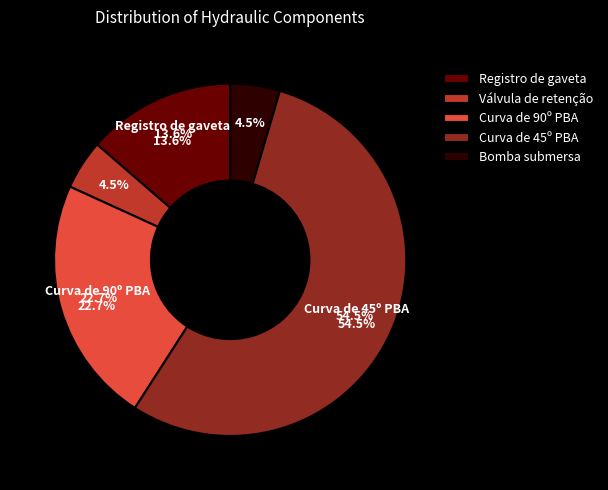

Rank the categories by value from highest to lowest.

Curva de 45º PBA, Curva de 90º PBA, Registro de gaveta, Válvula de retenção, Bomba submersa